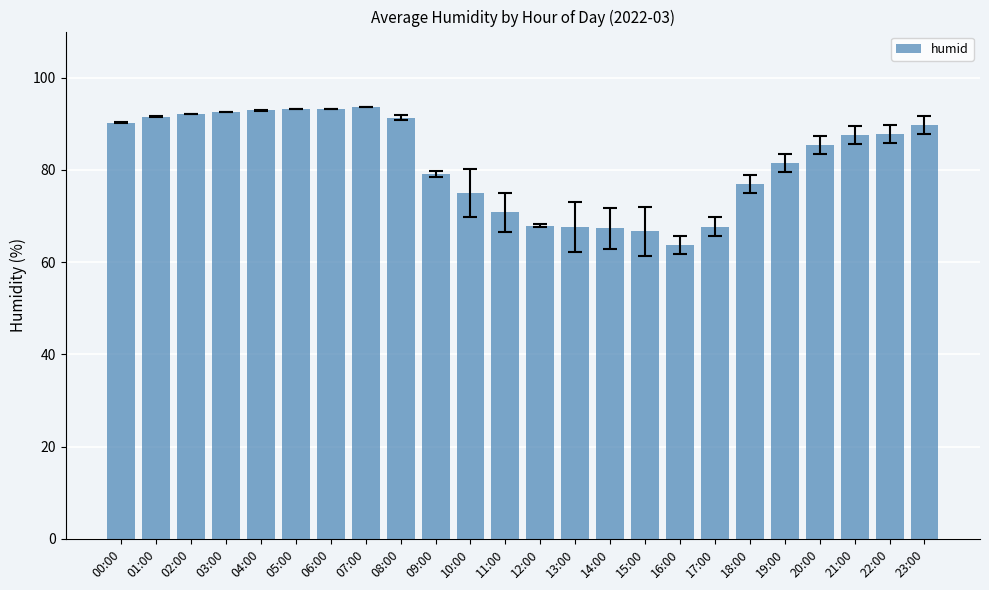

Is it true that the value at 00:00 is 90.2?

True